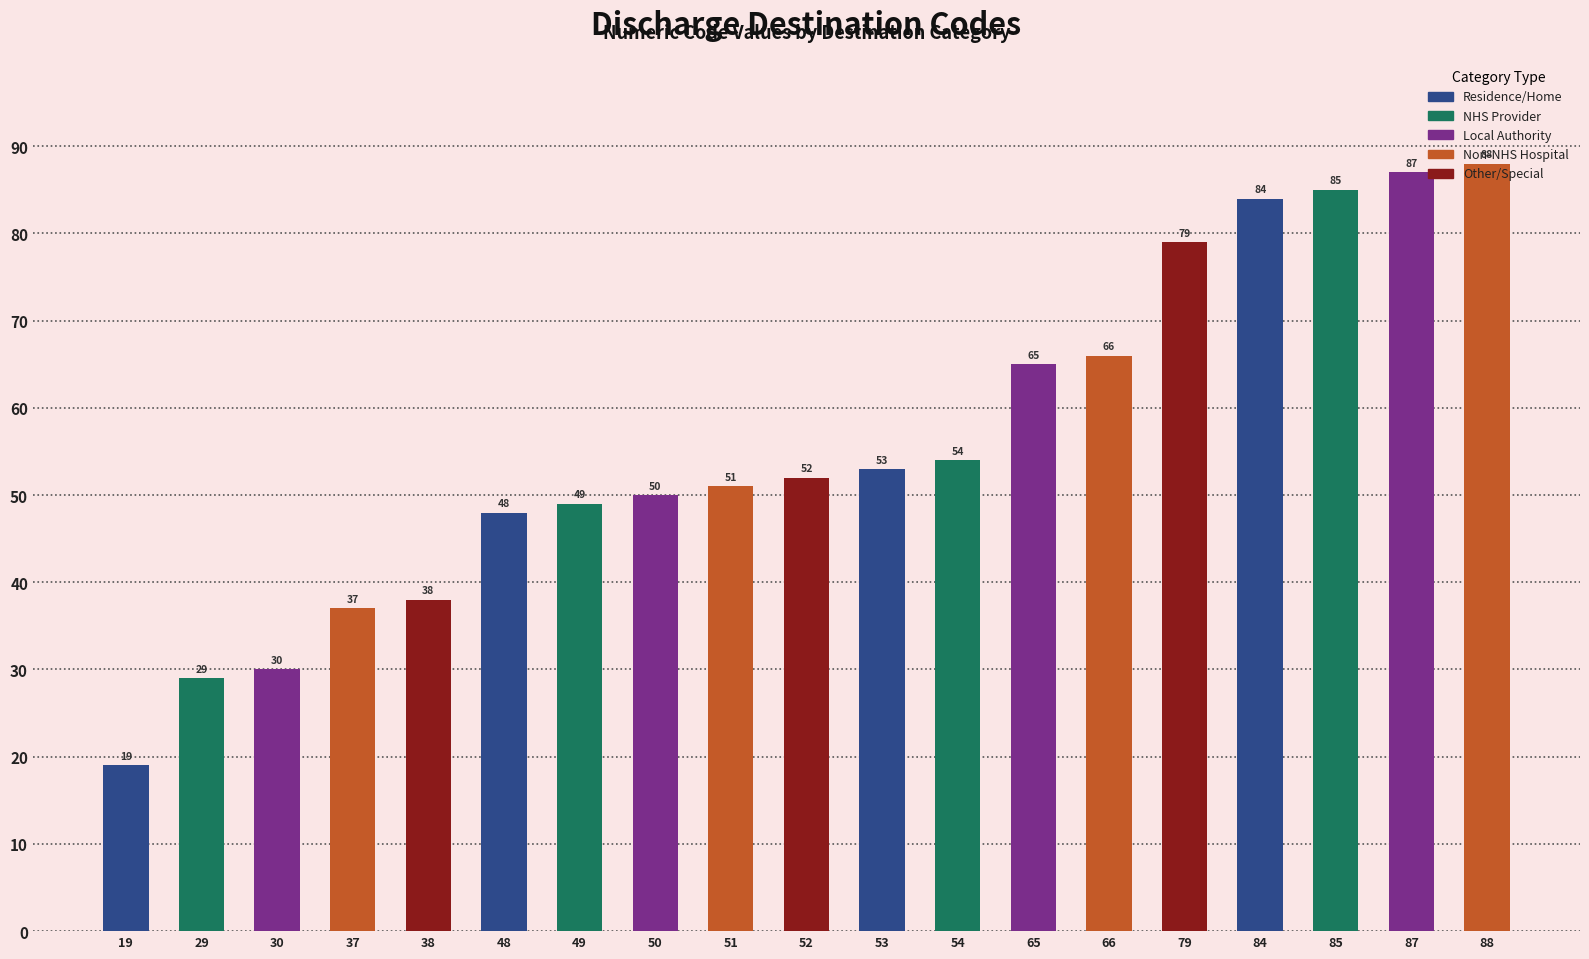

How many data points does each series have?

19